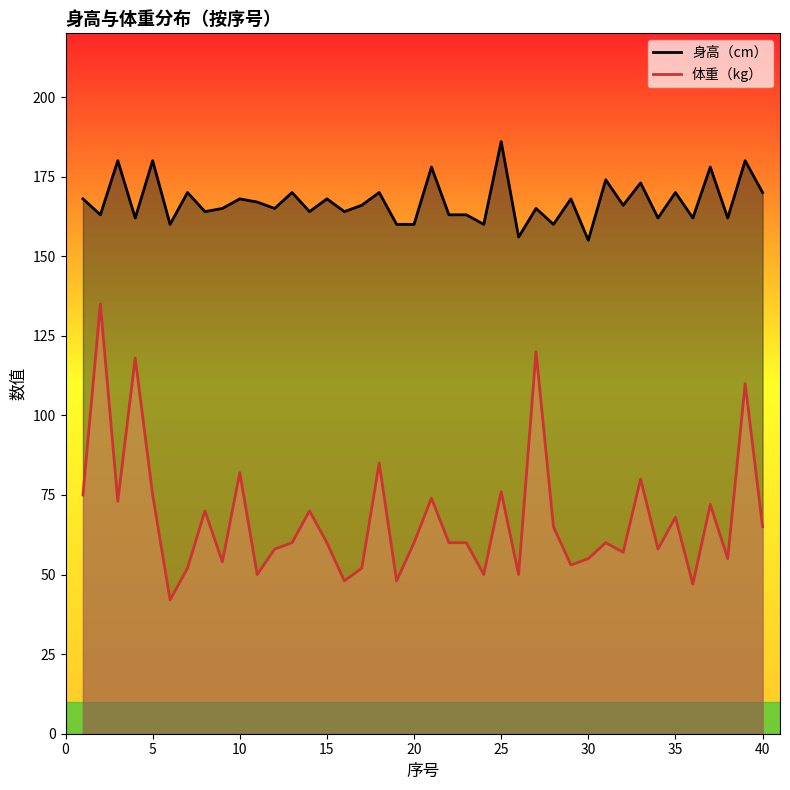

Where is 身高（cm） nearest to the value 170?

7